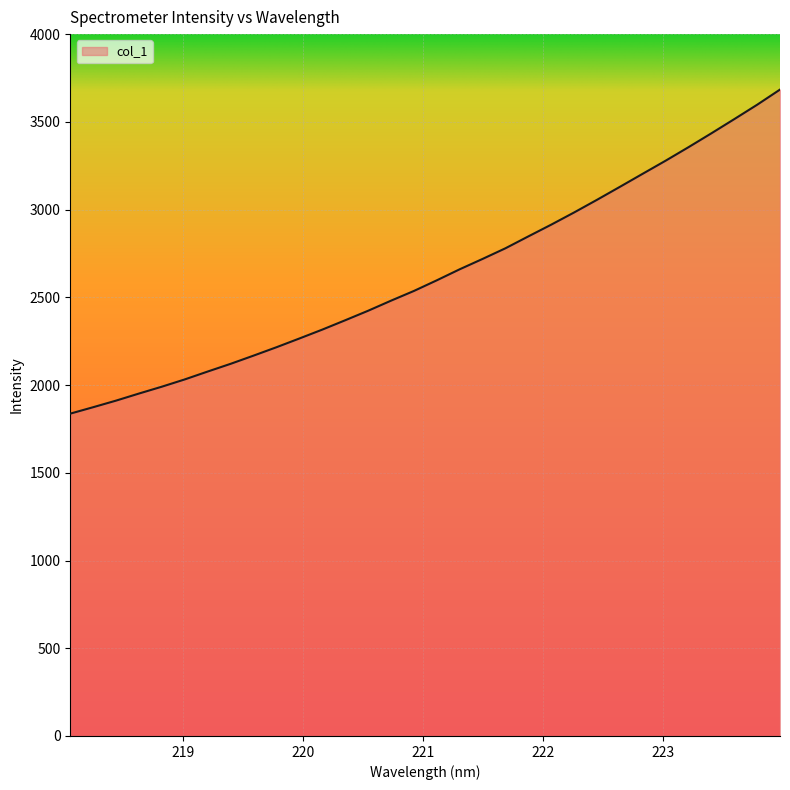

What is the greatest value displayed?

3683.9